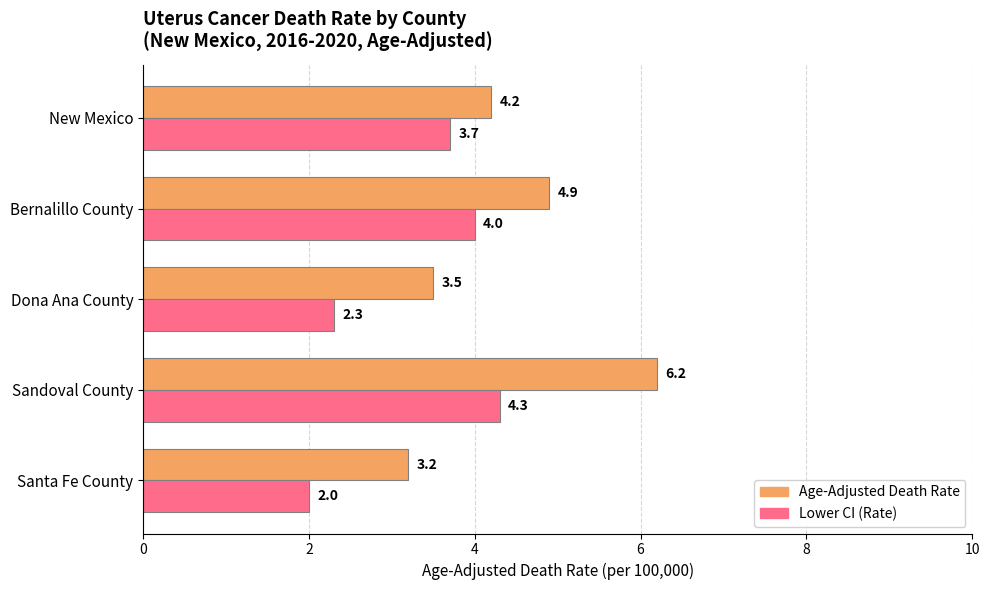

The Lower CI (Rate) series shows 1.8 at New Mexico. True or false?

False